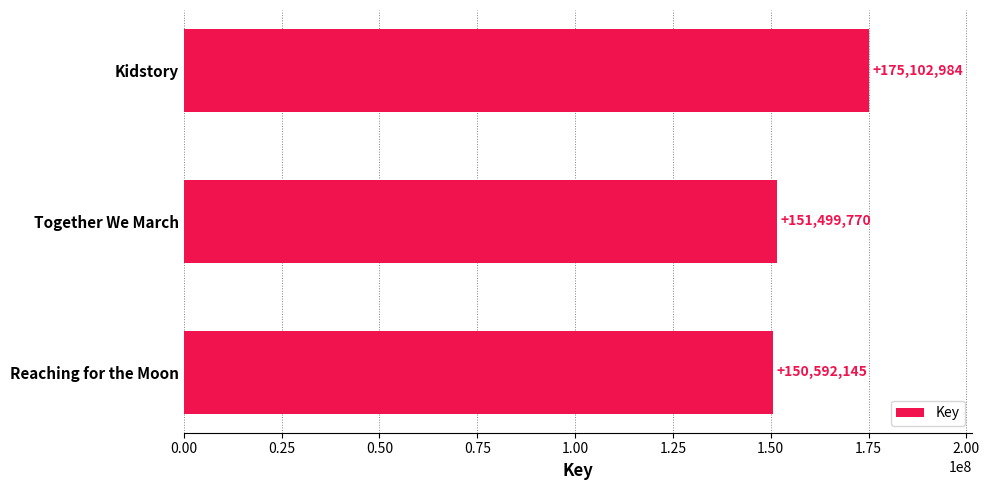

How many distinct data groups are displayed?

1